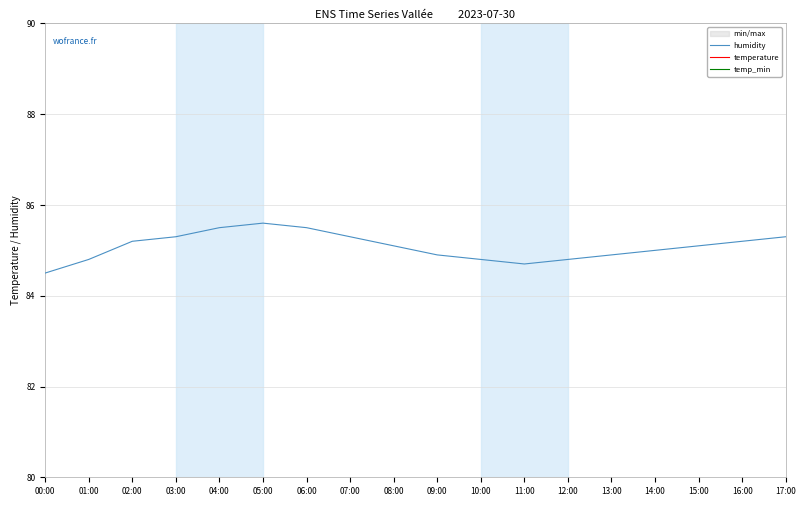

At which label is humidity closest to 85?

14:00